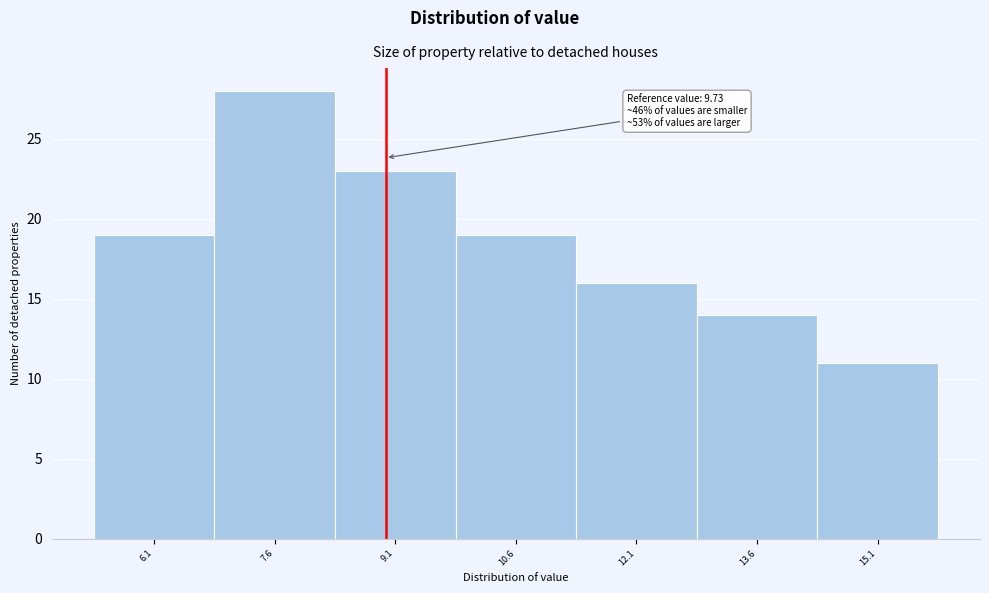

Reading left to right, list all the values displayed in this chart.

19	28	23	19	16	14	11